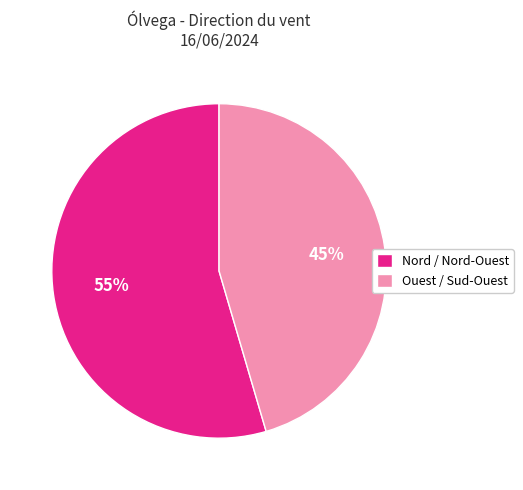

Is it true that Nord / Nord-Ouest is 46% of the pie?

False